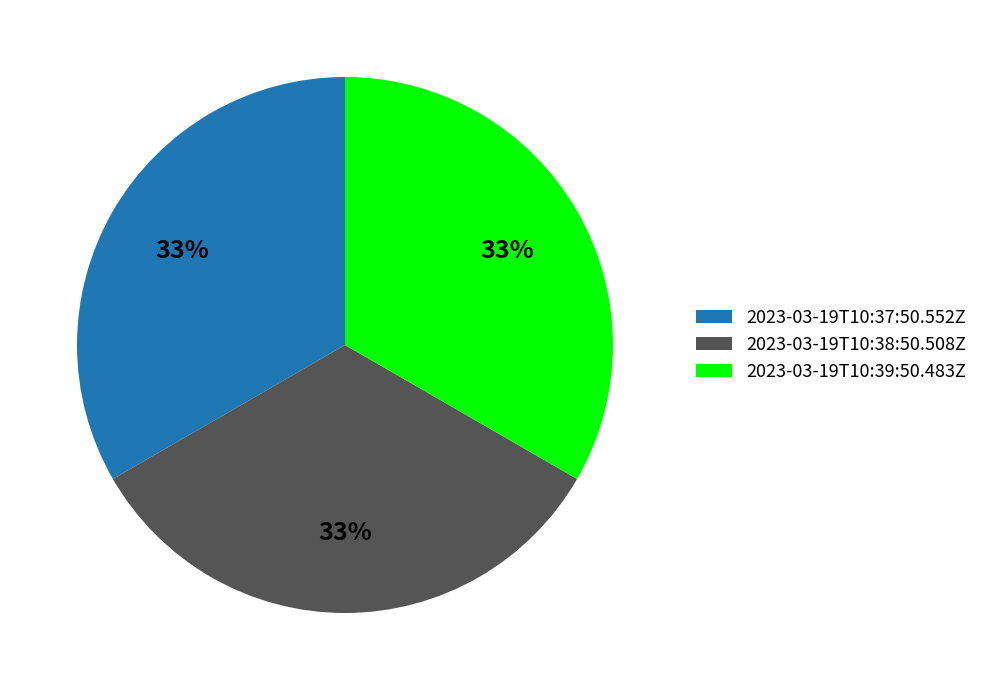

The 2023-03-19T10:39:50.483Z slice represents 33% of the pie. True or false?

True